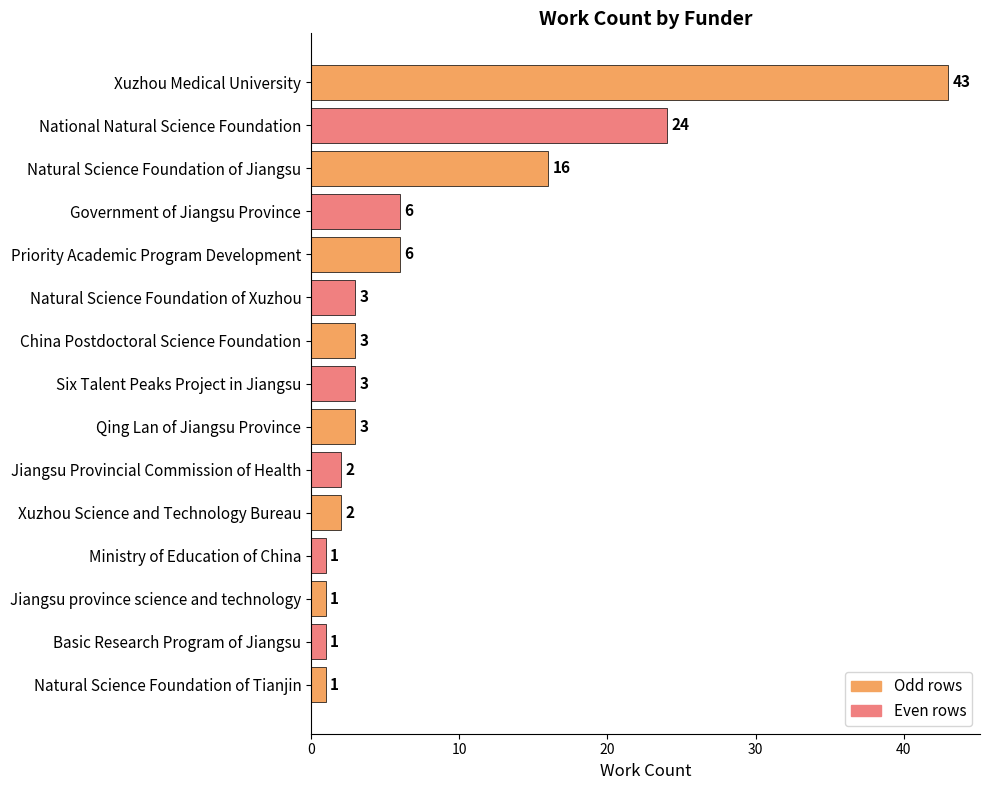

At which label is the value closest to 22?

National Natural Science Foundation